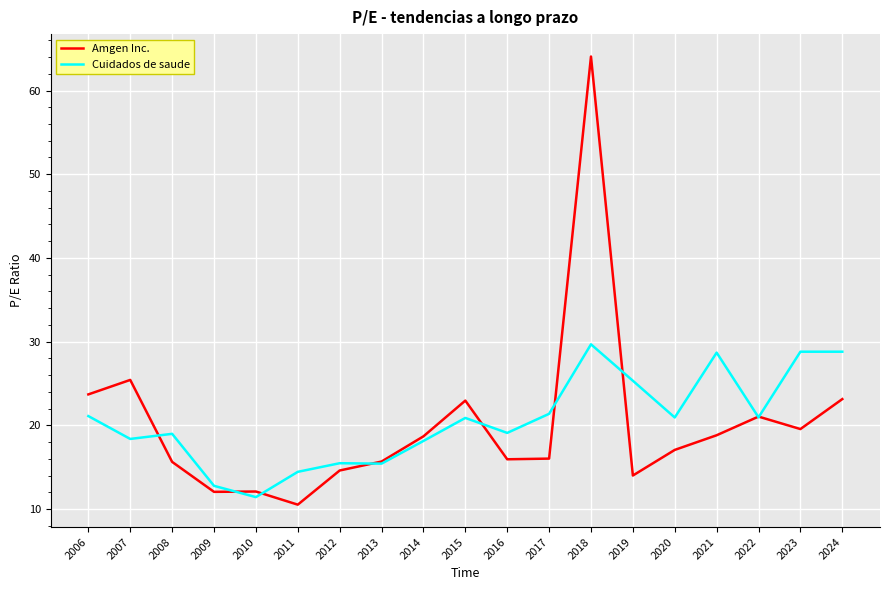

Does the chart display data point markers on the line(s)?

No